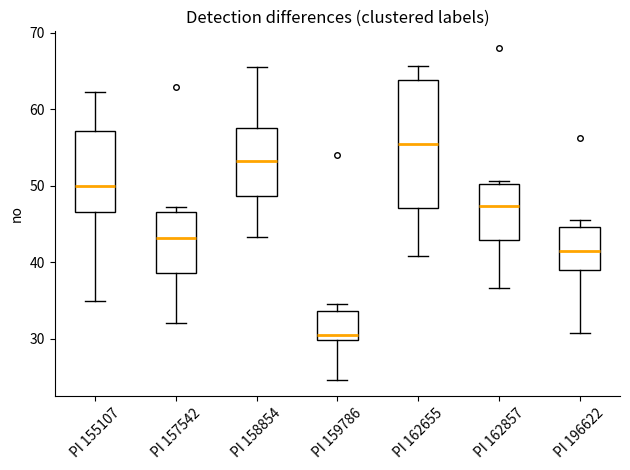

Comparing the boxes themselves (not the whiskers), which one is the tallest?

PI 162655